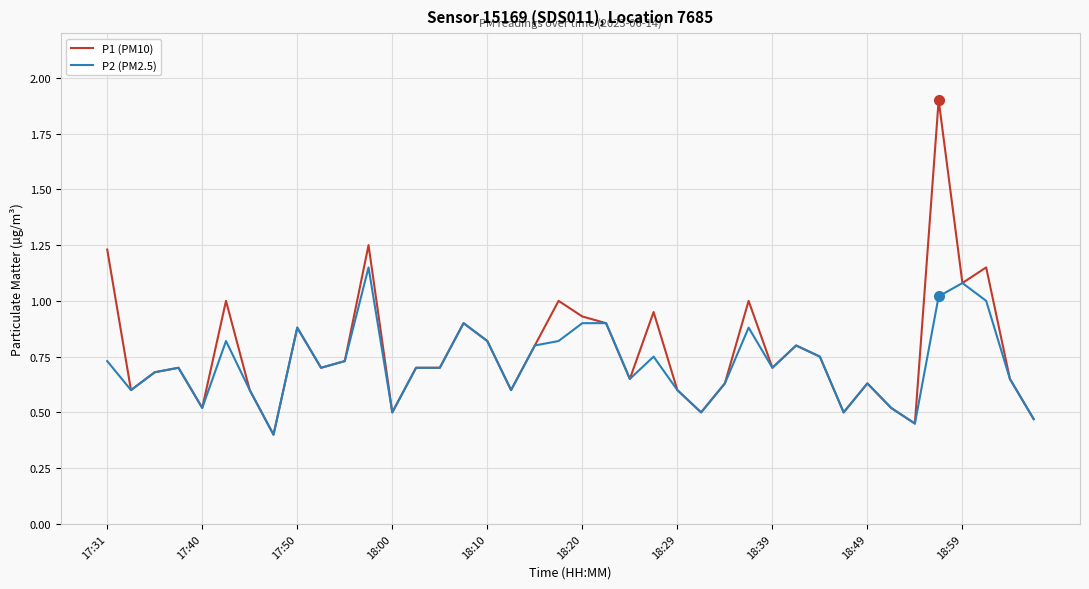

What are all the series names shown in the legend?

P1 (PM10), P2 (PM2.5)